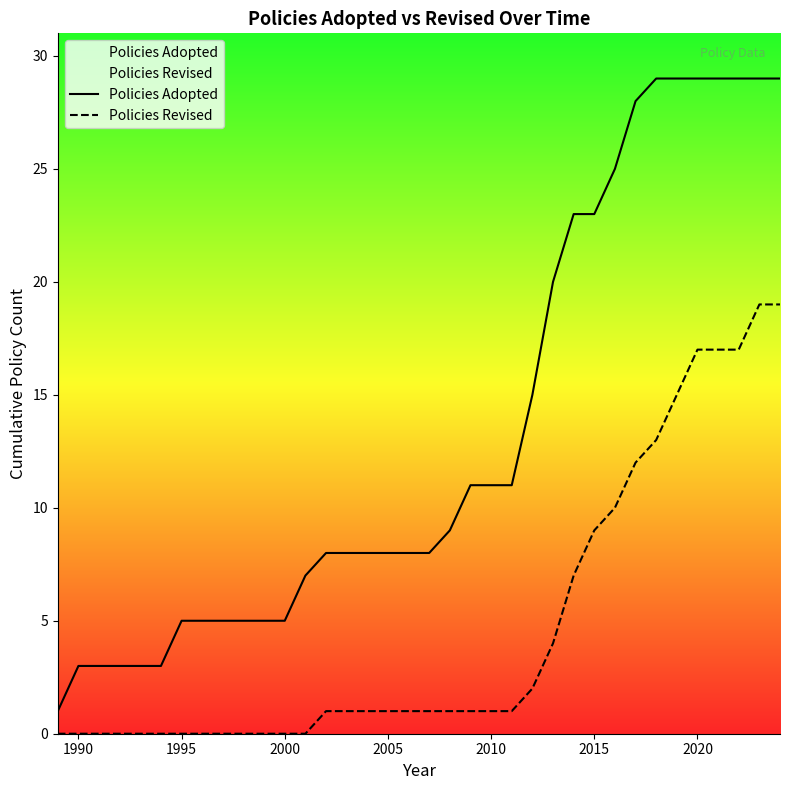

What is the maximum value for Policies Adopted?

29